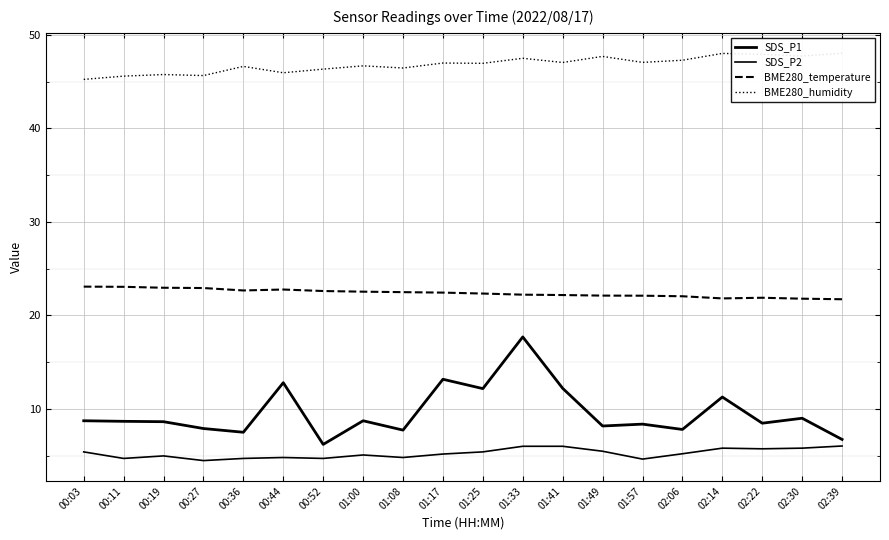

Is it true that SDS_P1 equals 7.9 at 00:27?

True